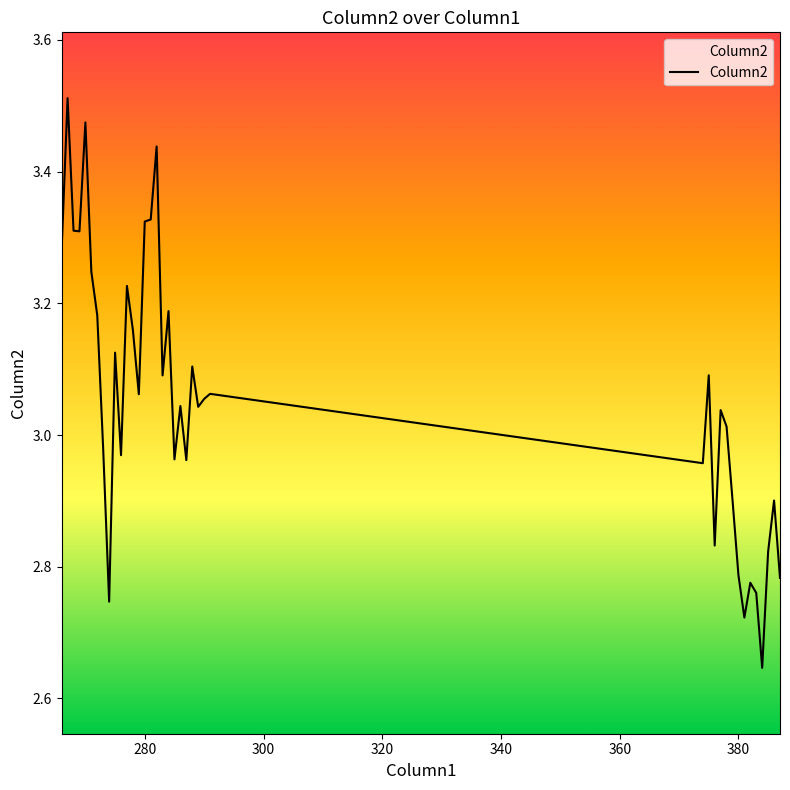

Does the chart display data point markers on the line(s)?

No